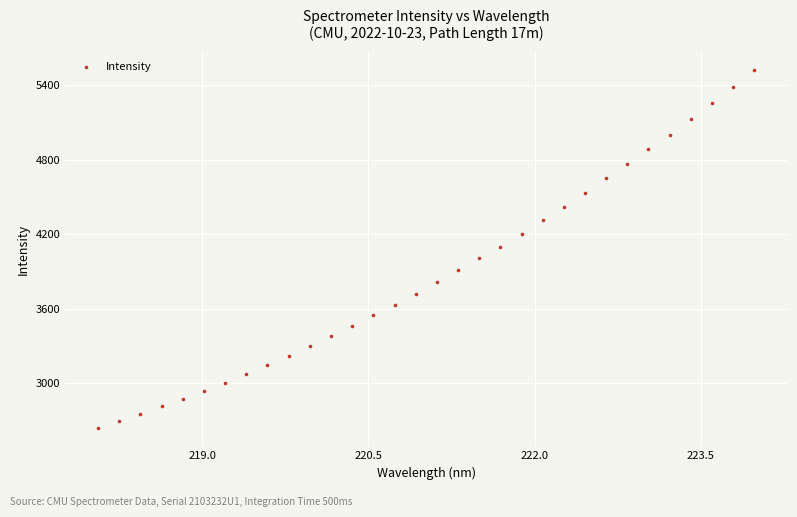

What is the range of X values (max minus min)?

5.9